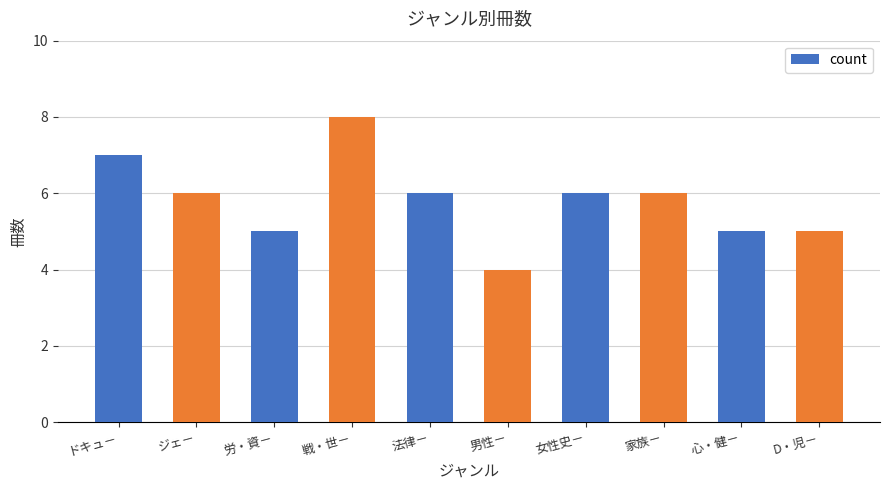

Does the chart contain stacked bars?

No